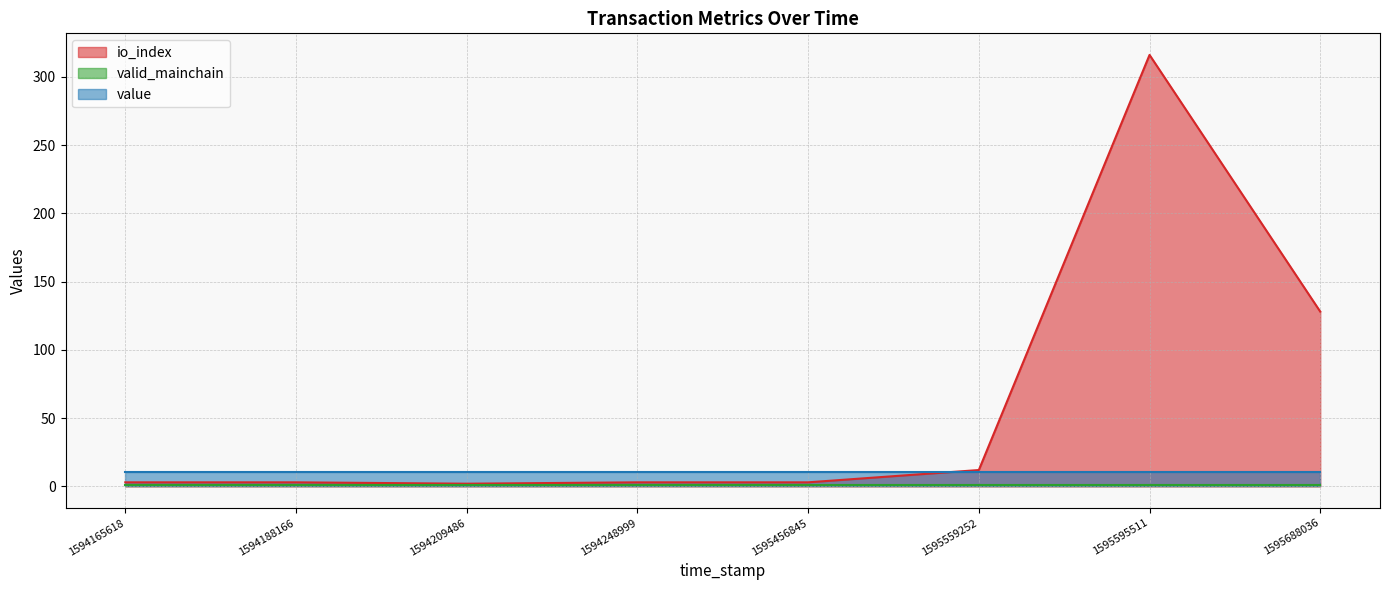

True or false: value has a value of 10.5 at 1594248999.

True